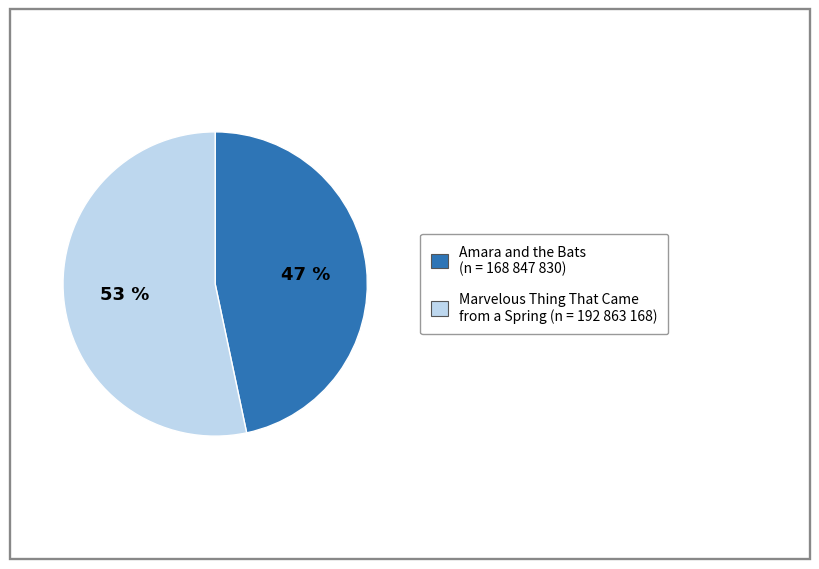

What is the smallest slice in the pie chart?

Amara and the Bats (n = 168 847 830)